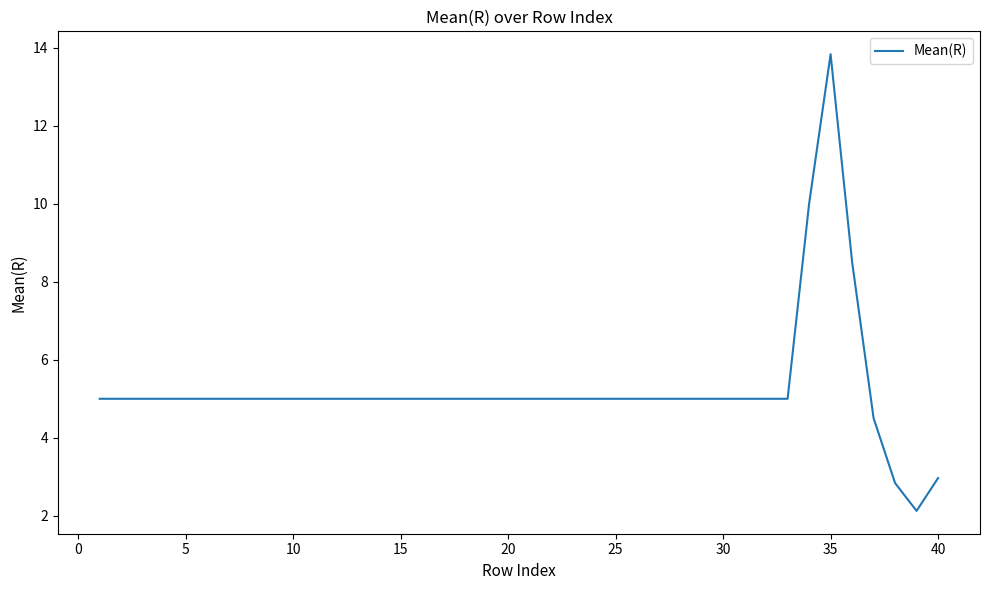

What is the minimum value shown in the chart?

2.1